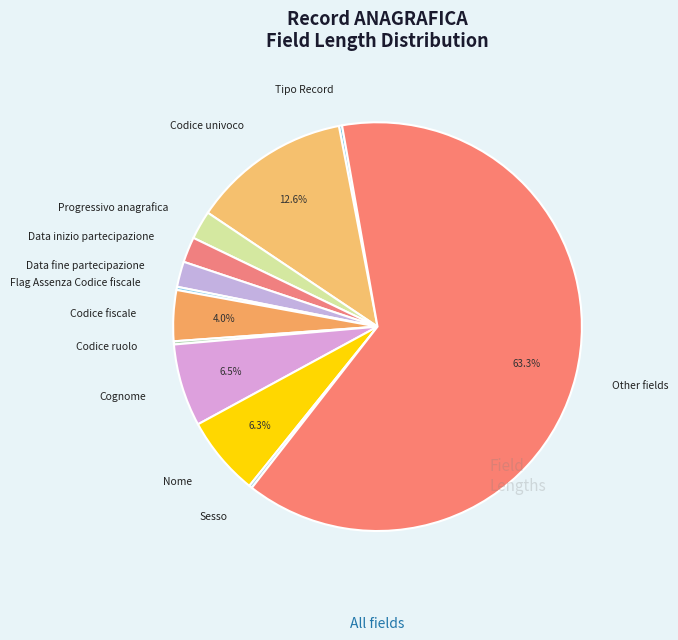

Which category has the biggest portion of the pie?

Other fields